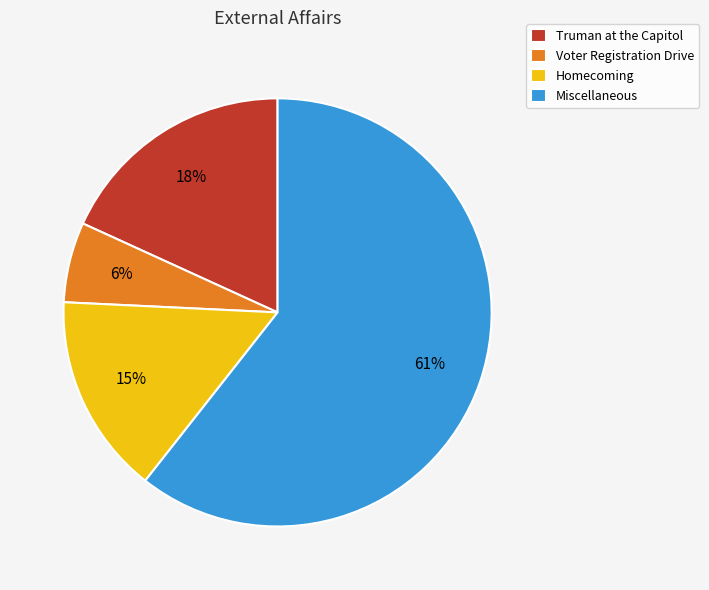

True or false: Voter Registration Drive accounts for 6% of the total.

True